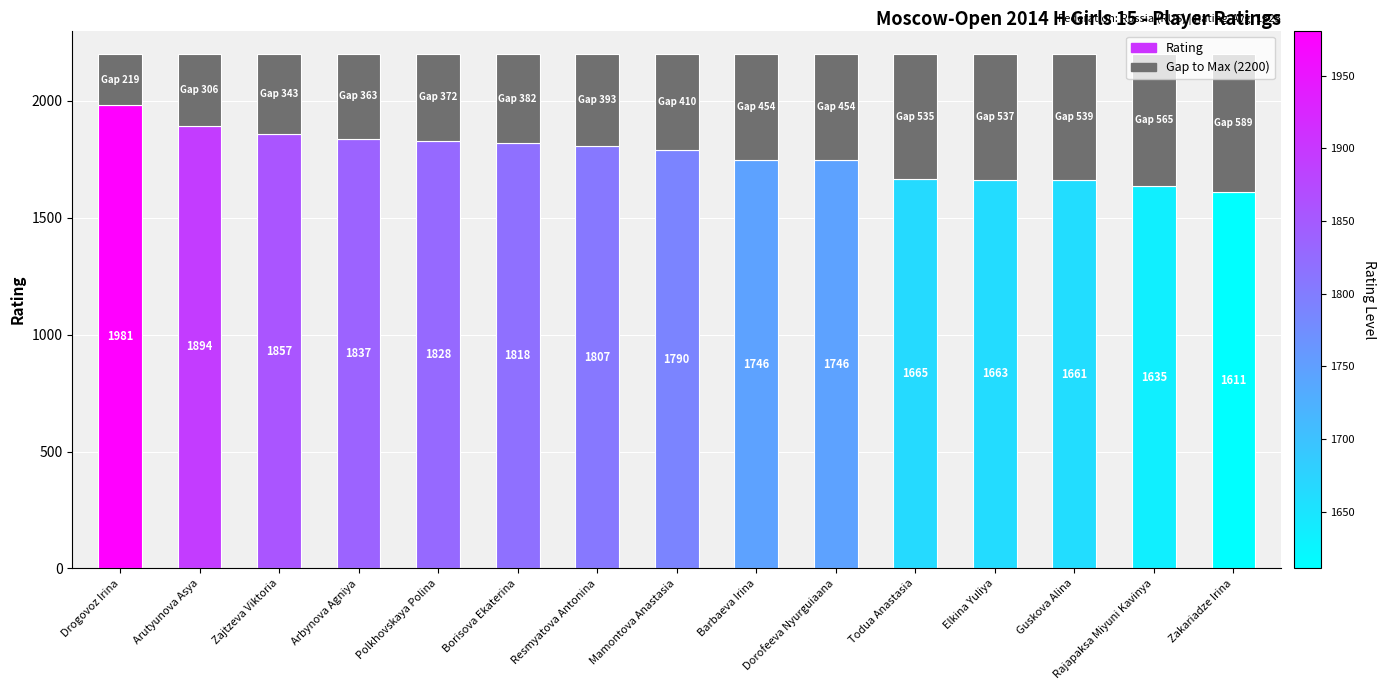

What is the total value across all series at Arutyunova Asya?

2200